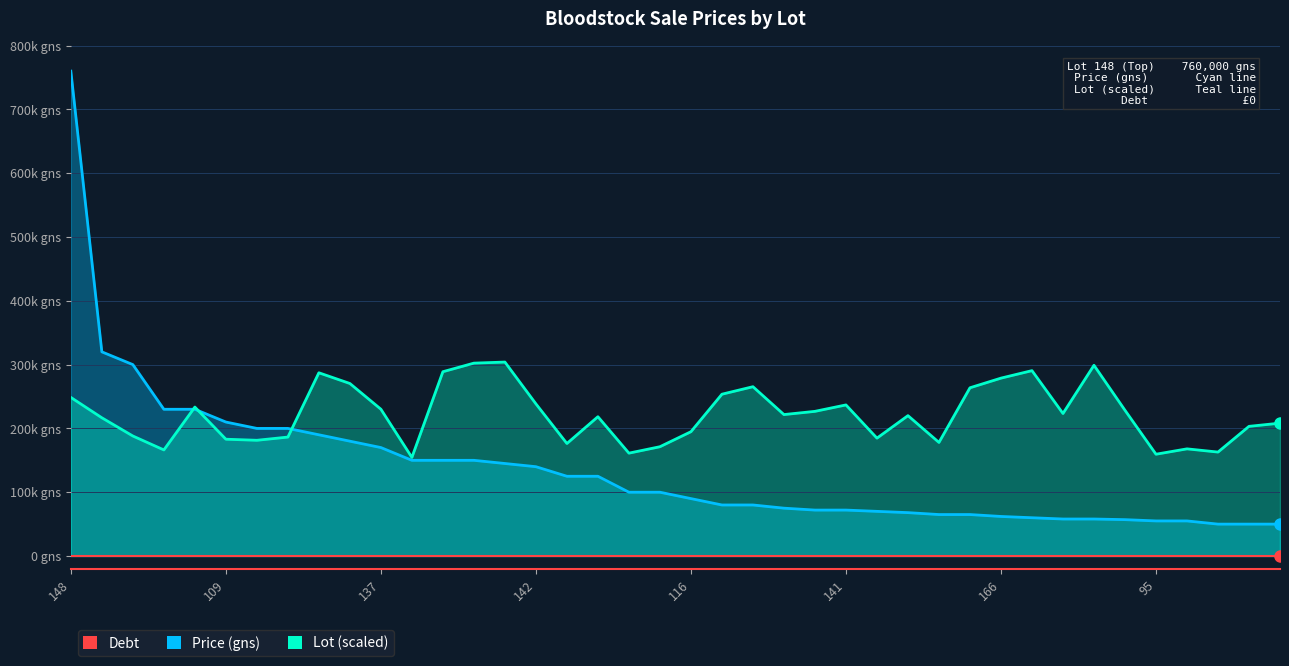

What is the sum of the Lot values at 129 and 173?

507226.5